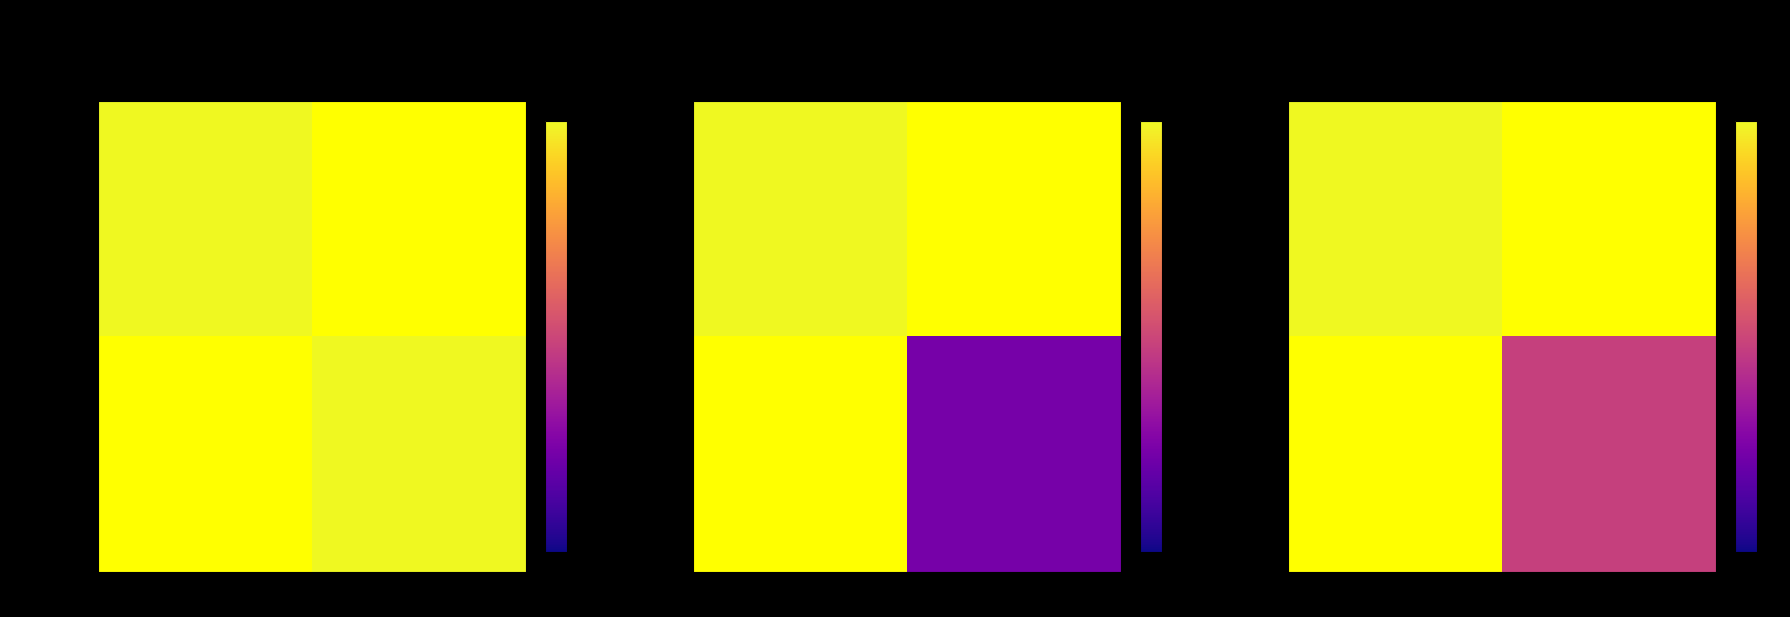

How many data points does each series have?

2